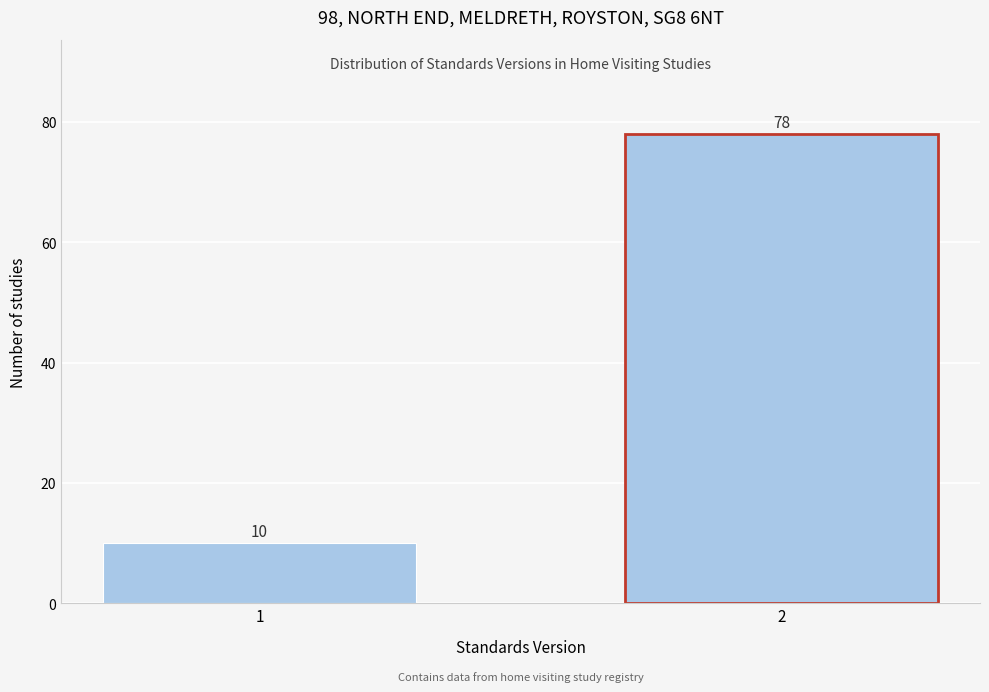

Reading left to right, list all the values displayed in this chart.

10	78